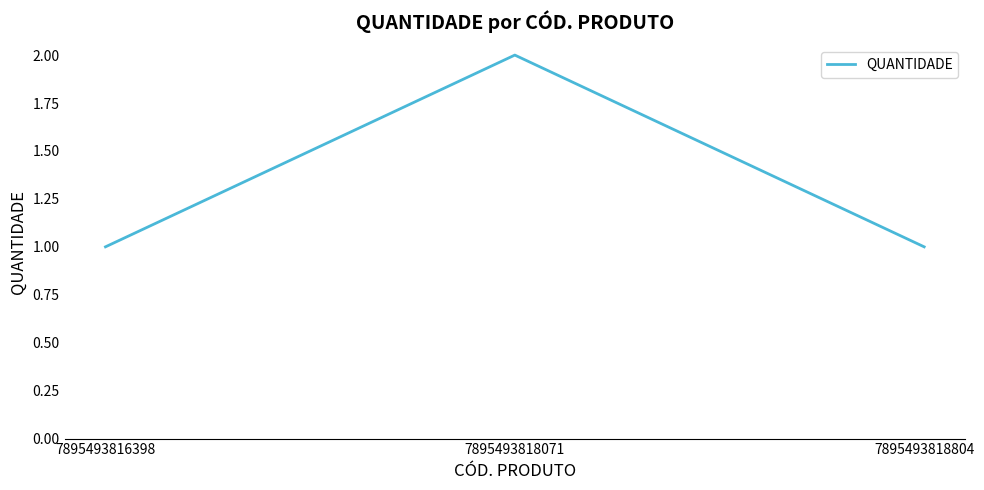

Reading right to left, what are all the values shown in this chart?

1	2	1